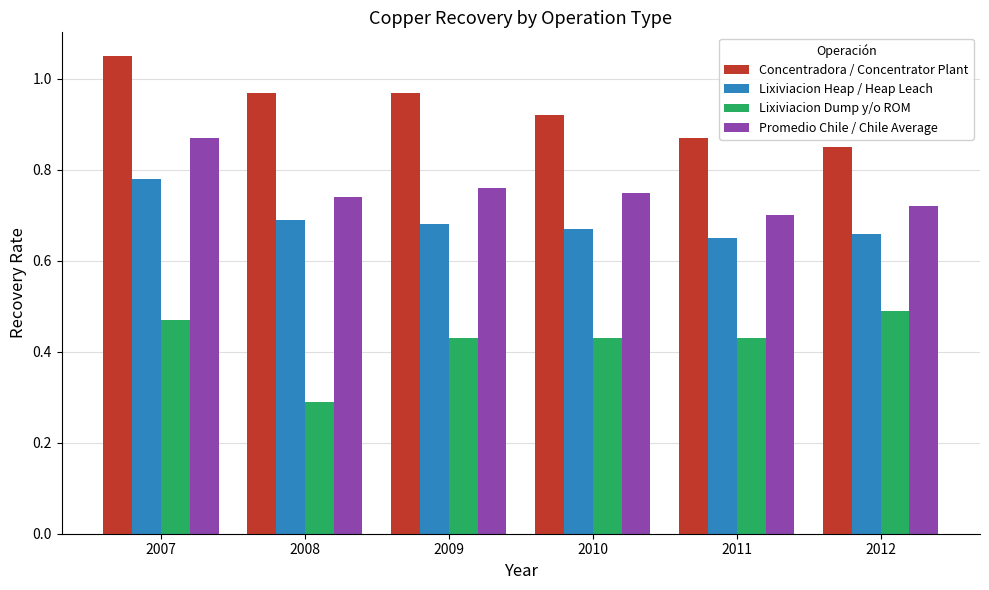

Which series changed the most between 2007 and 2010?

Concentradora / Concentrator Plant